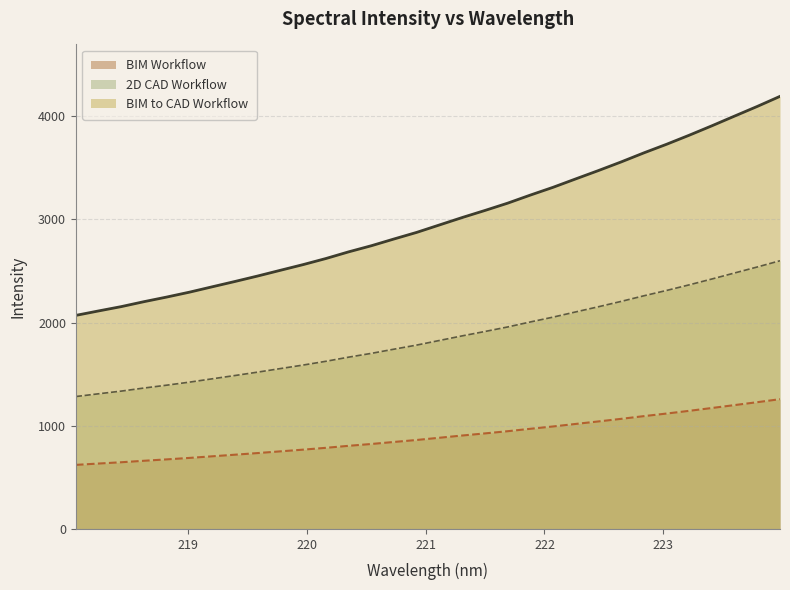

What is the greatest value displayed?

4192.1